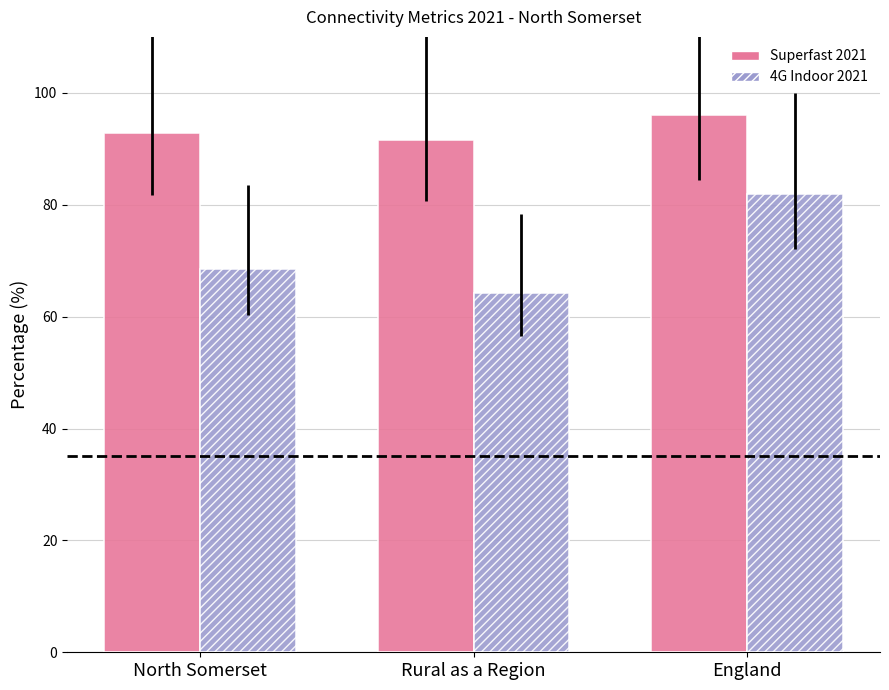

The Superfast 2021 series shows 91.6 at Rural as a Region. True or false?

True